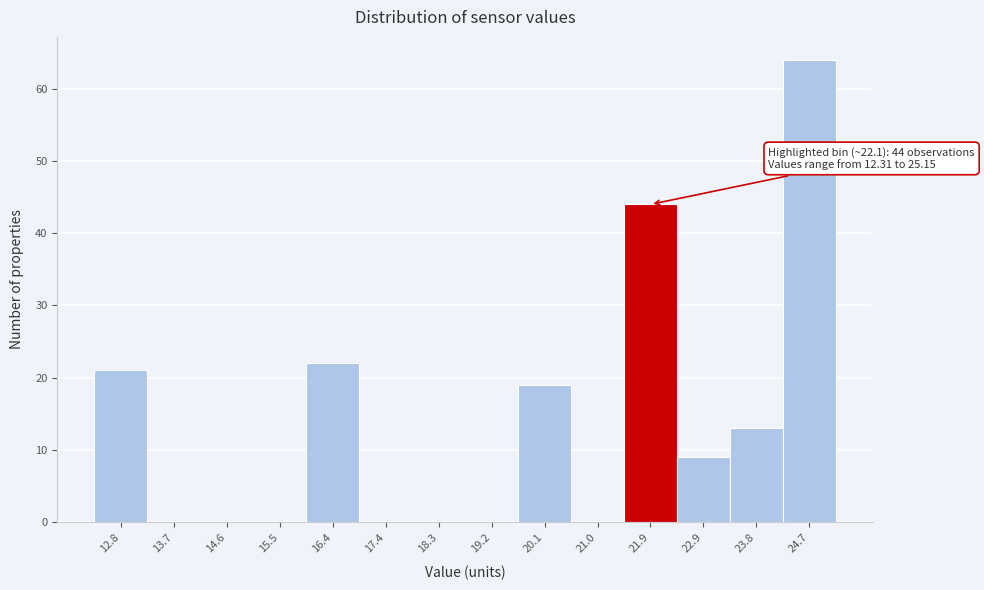

Which range on the x-axis has the tallest bar?

24.2 to 25.2